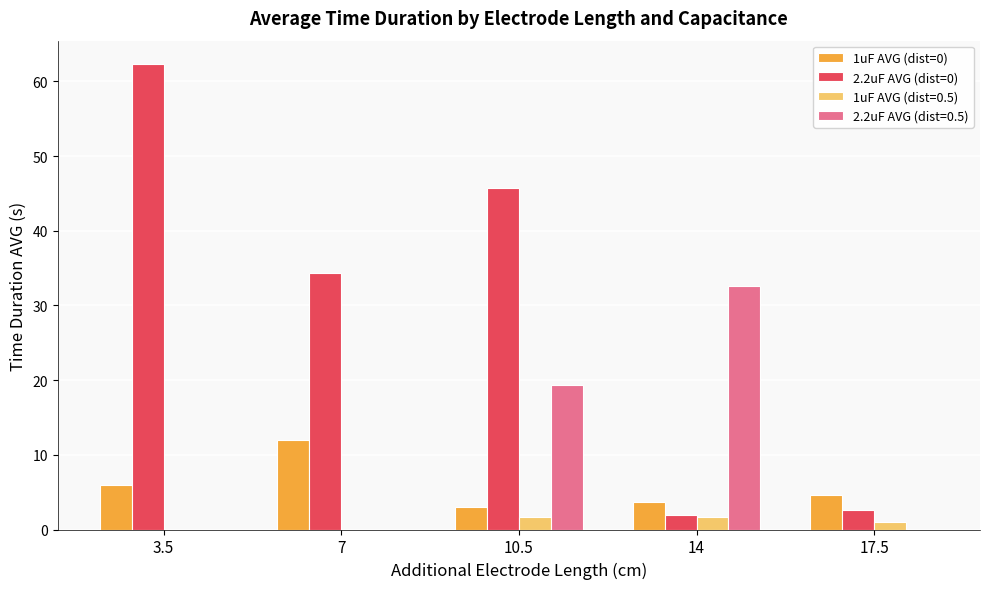

What is the sum of all 2.2uF AVG (dist=0.5) values?

52.0